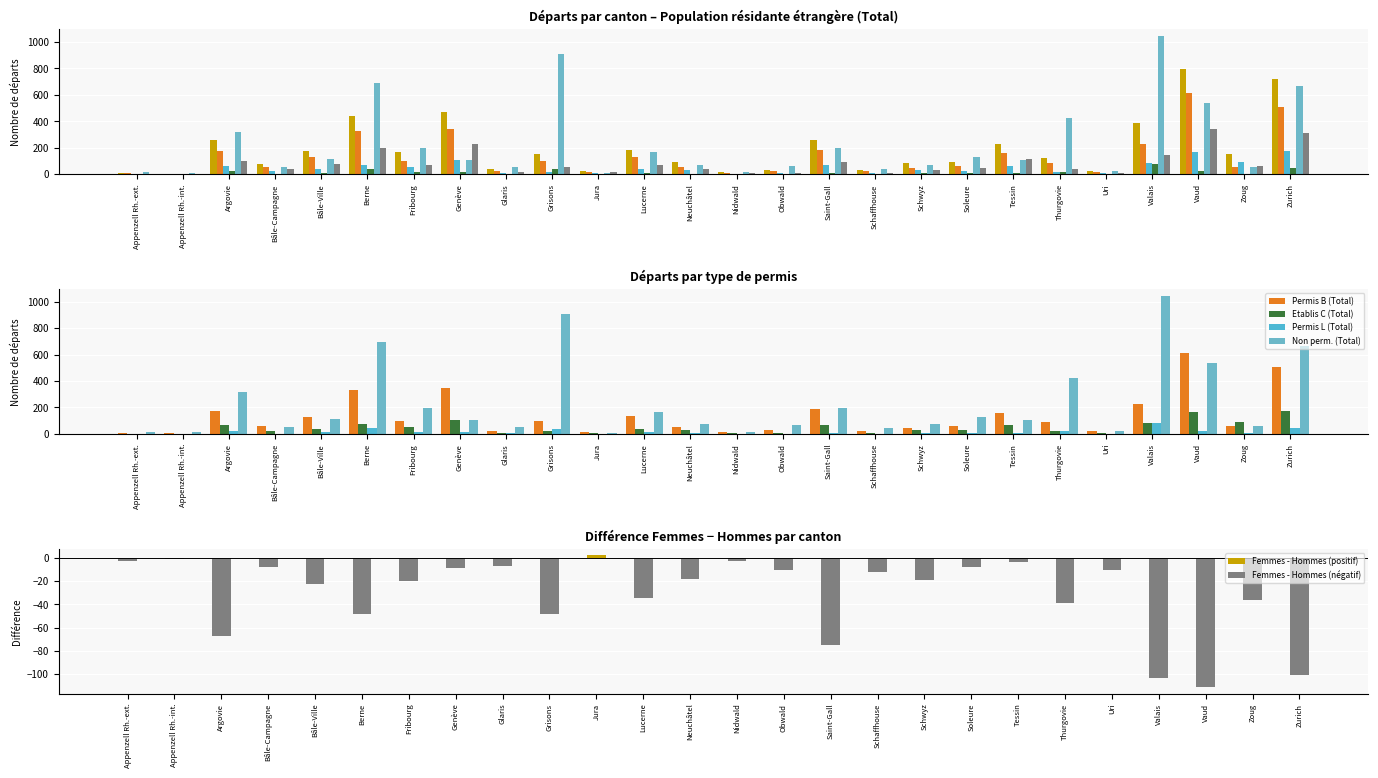

Does the chart contain stacked bars?

No